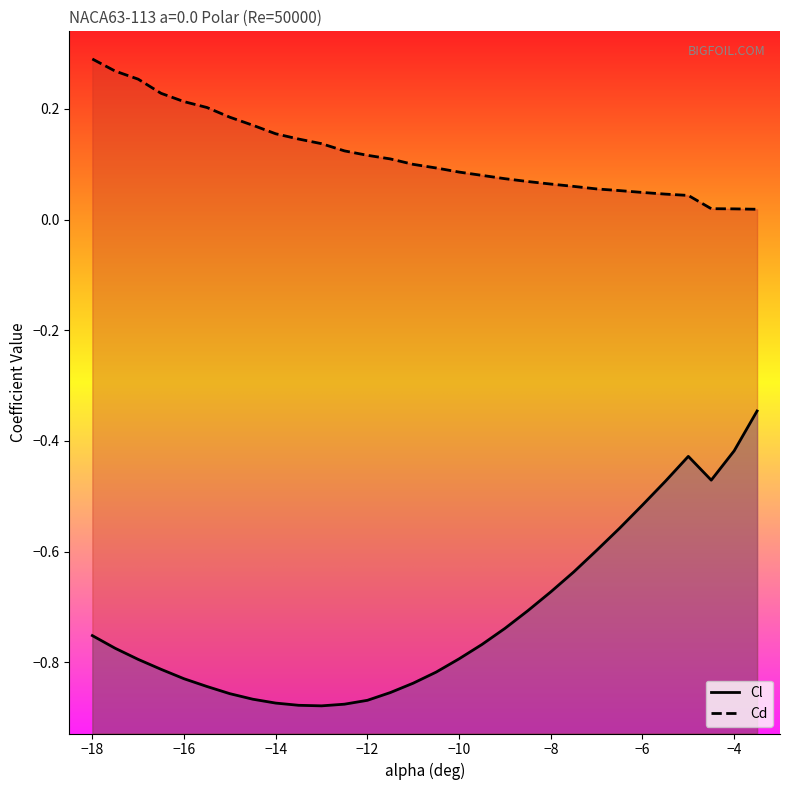

Which series has the widest spread of values?

Cl